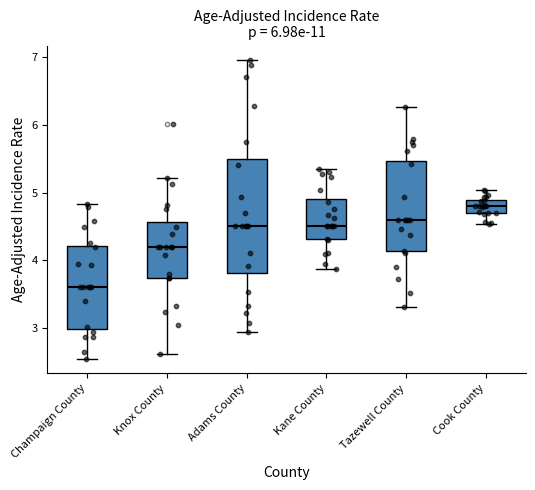

Which box has the lowest median line?

Champaign County